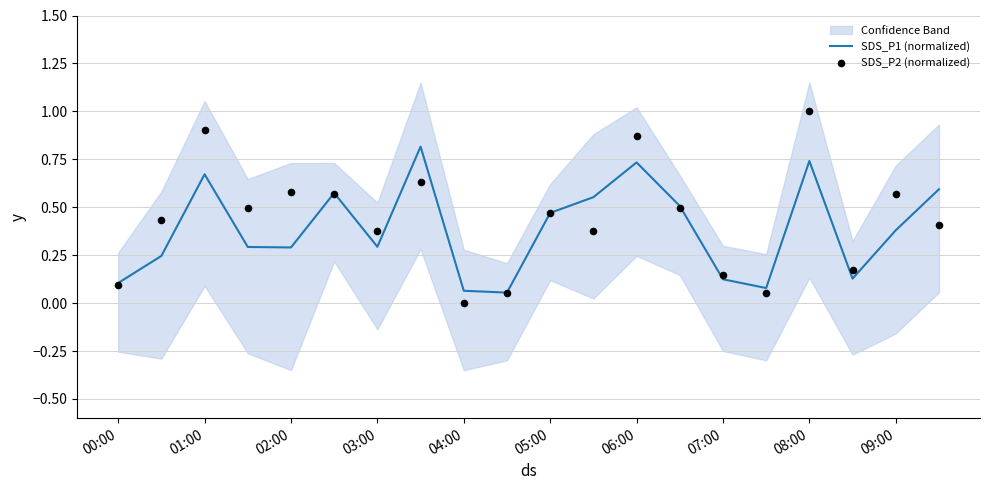

Which series has the largest total across all categories?

SDS_P2 (normalized)